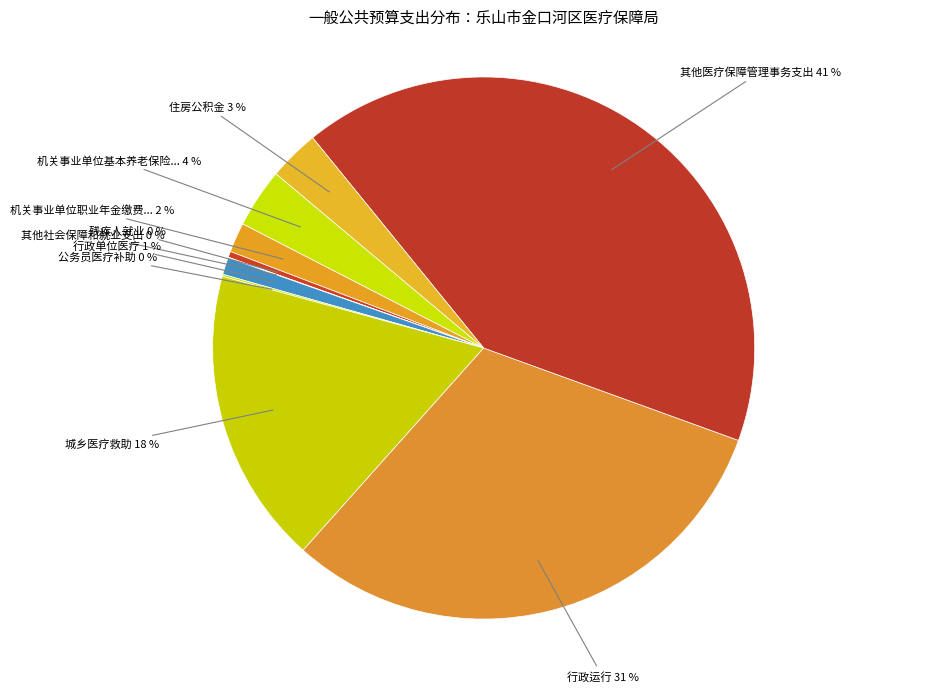

To the nearest percent, what is the difference between the largest and smallest slice percentages?

41%